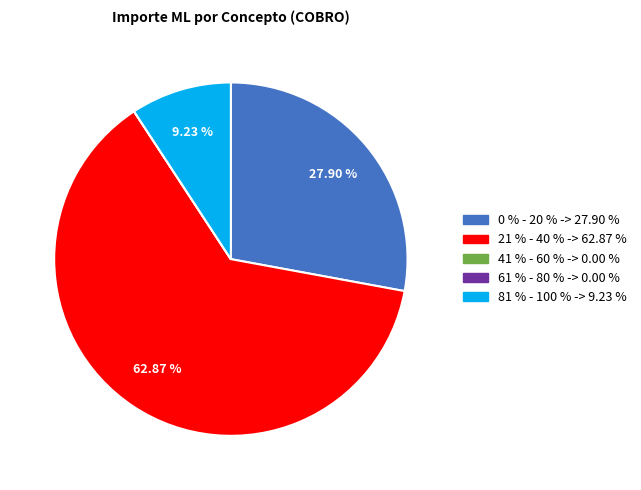

Is there a majority slice in this chart?

Yes